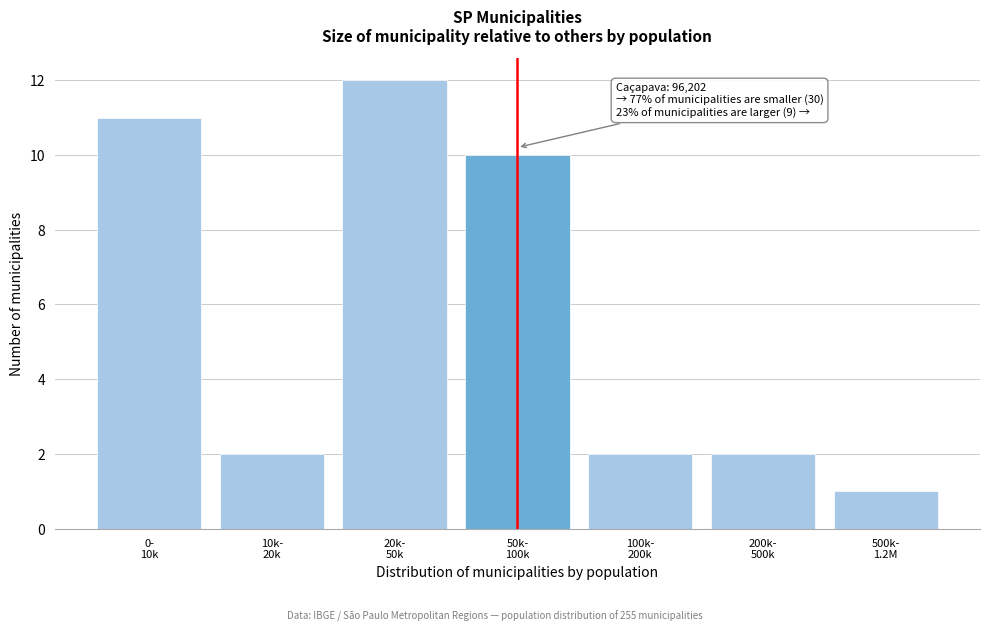

Reading left to right, extract all data points from this chart.

11	2	12	10	2	2	1